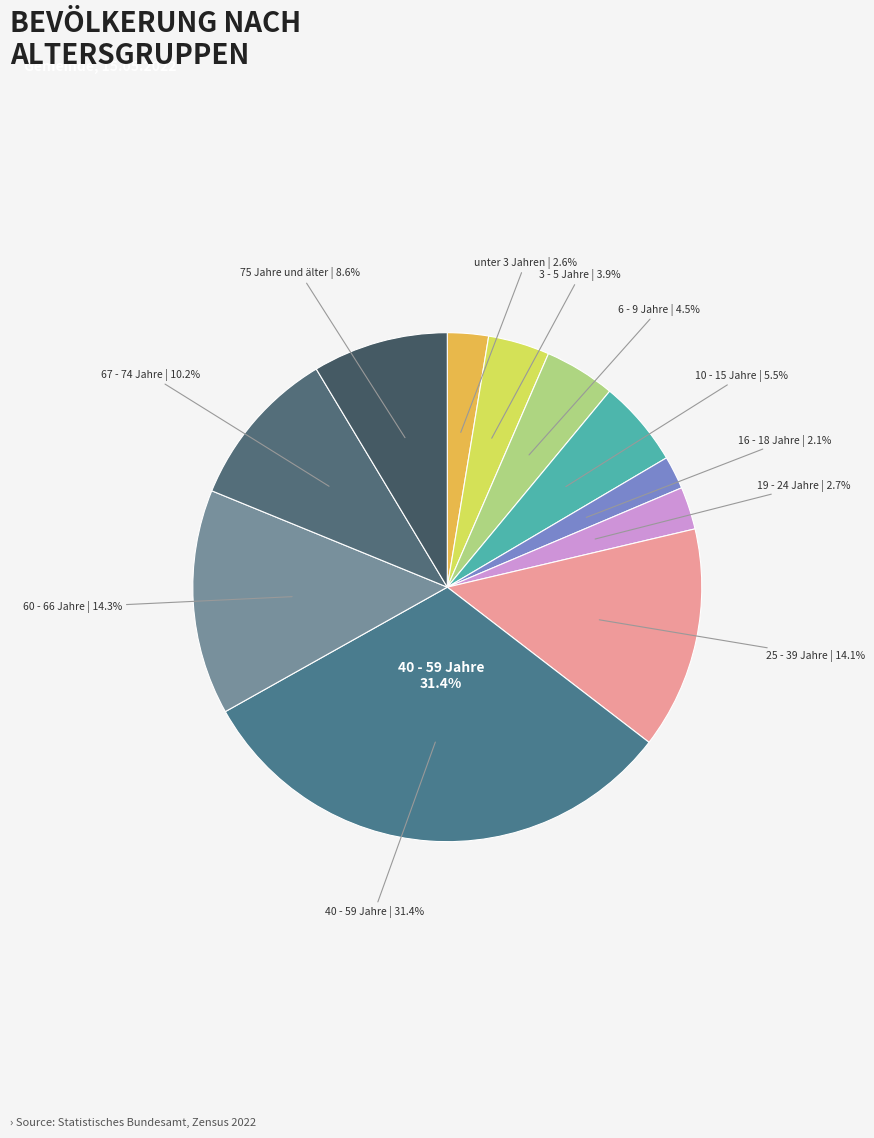

To the nearest percent, what is the difference between the 3 - 5 Jahre | 3.9% and unter 3 Jahren | 2.6% slice percentages?

1%